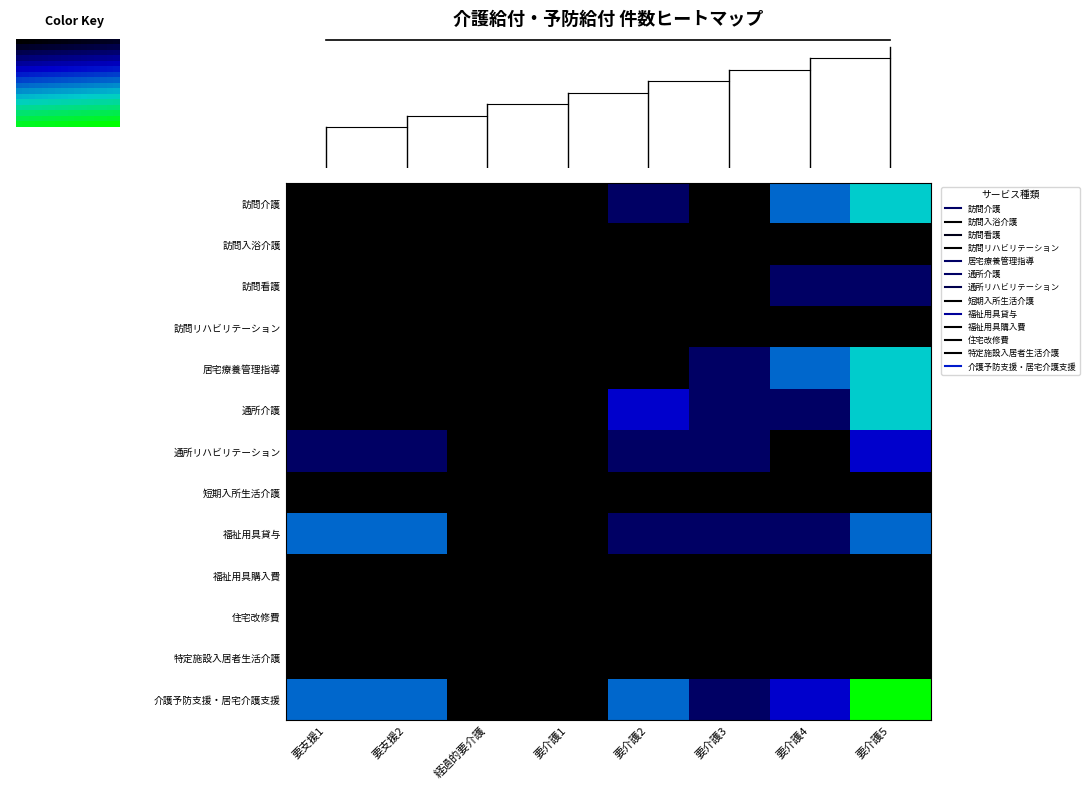

Is it true that 介護予防支援・居宅介護支援 equals 0.5 at 要介護5?

False